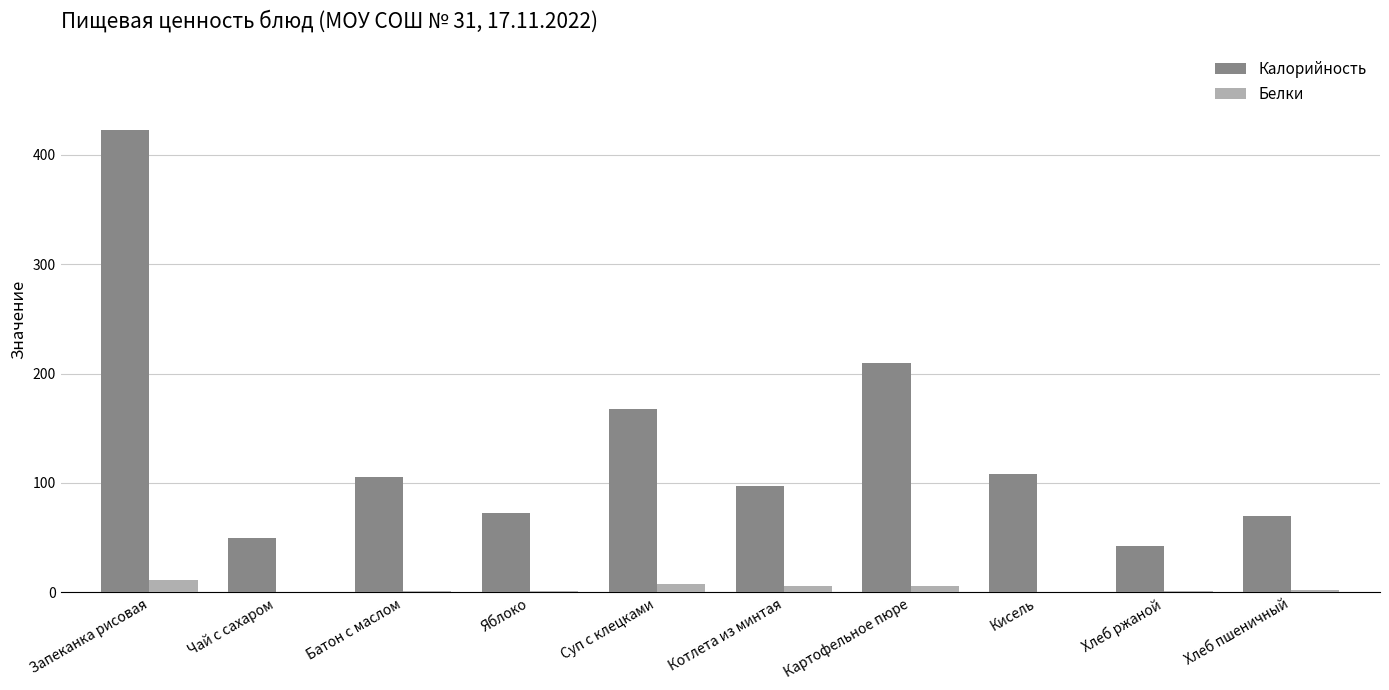

The Калорийность series shows 105.1 at Батон с маслом. True or false?

True